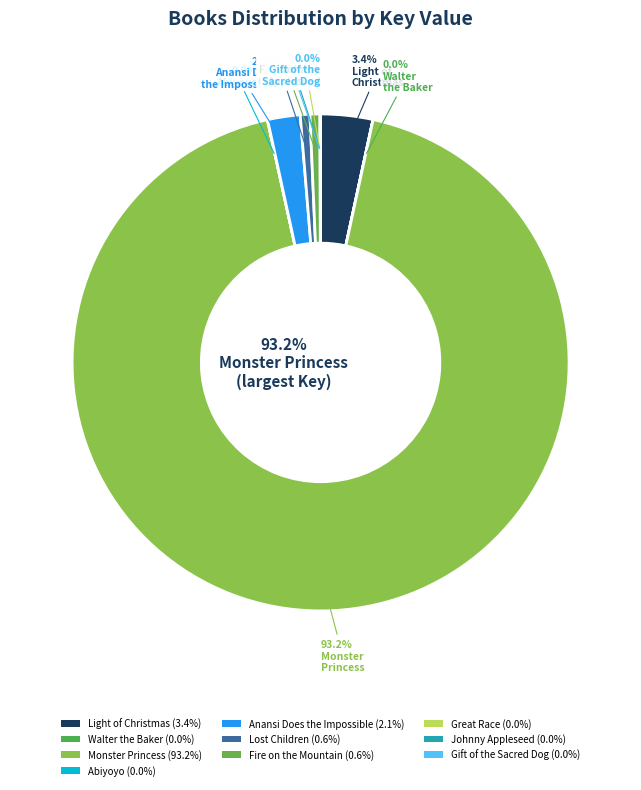

To the nearest percent, what is the combined percentage of 5 - Anansi and 4 - Abiyoyo?

2%